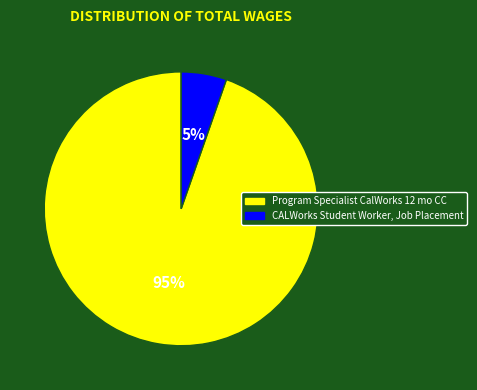

The CALWorks Student Worker, Job Placement slice represents 5% of the pie. True or false?

True